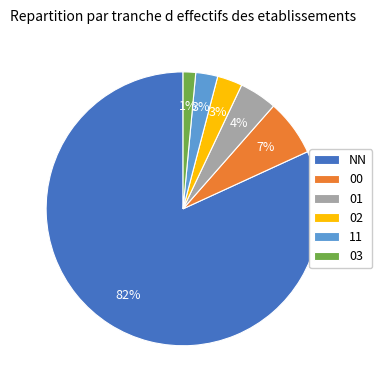

Which slice represents more than half of the pie?

NN